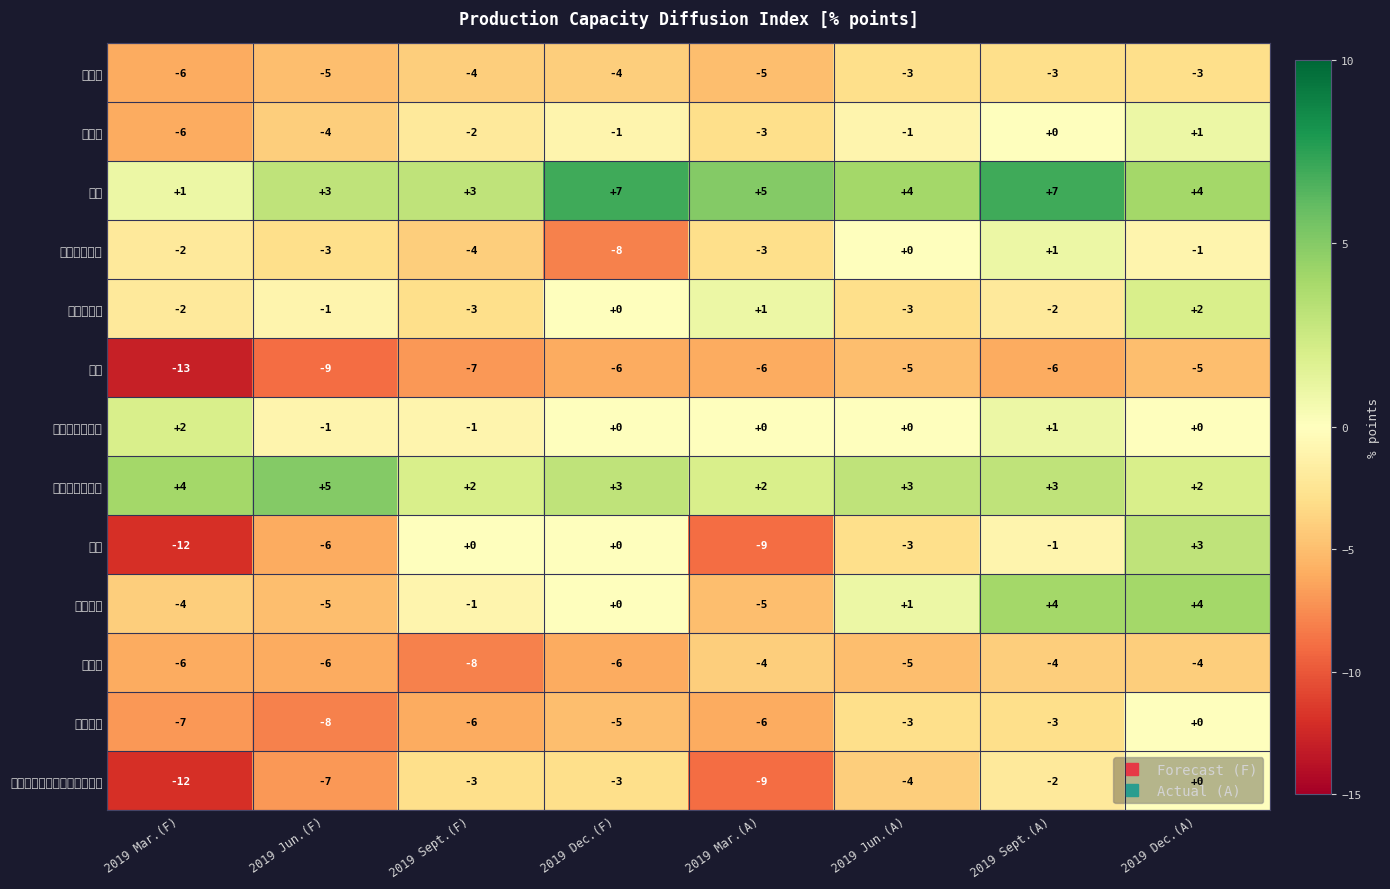

Which has a higher value, 2019 Jun.(A) or 2019 Sept.(A)?

2019 Jun.(A)